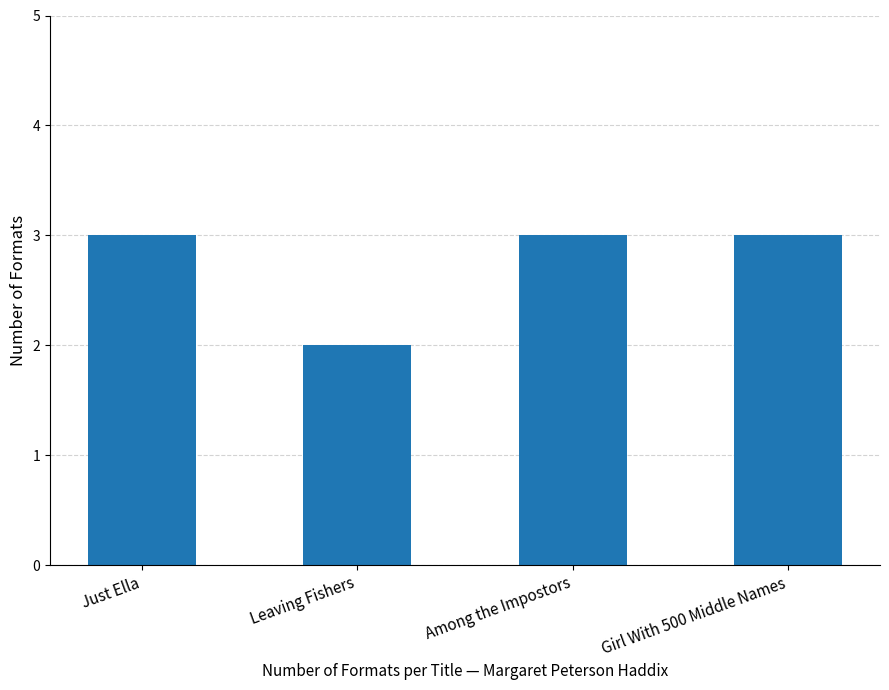

What is the label of the 2nd bar from the right?

Among the Impostors